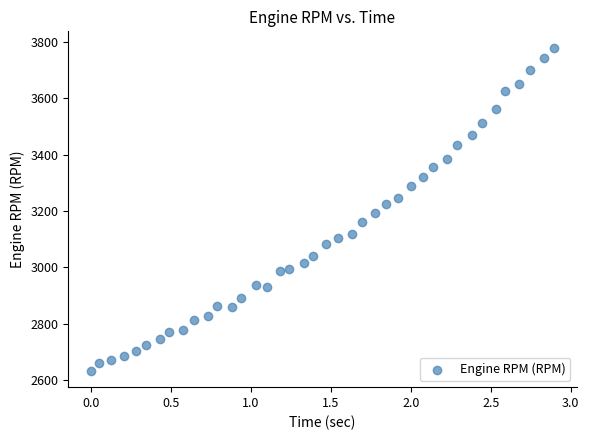

What is the range of Y values (max minus min)?

1149